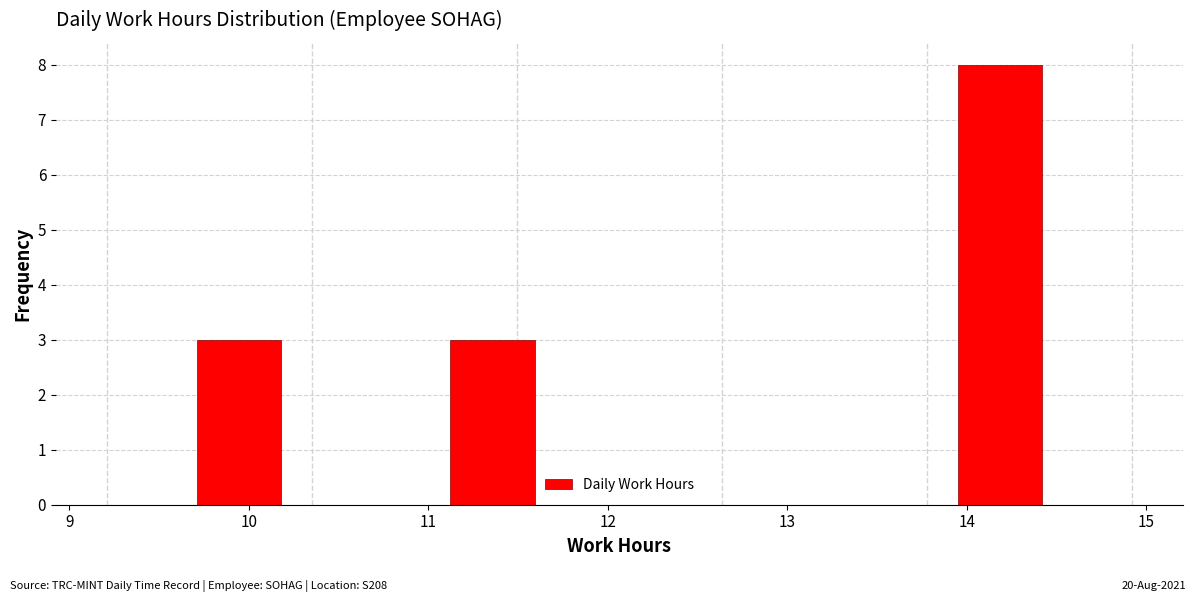

Reading left to right, transcribe this chart: for each bar, give the range it covers on the x-axis and its height. Neither the bar edges nor the heights are printed on the chart, so give them approximately, as read against the axes.

9.7 to 10.2: 3
10.2 to 10.7: 0
10.7 to 11.1: 0
11.1 to 11.6: 3
11.6 to 12.1: 0
12.1 to 12.5: 0
12.5 to 13.0: 0
13.0 to 13.5: 0
13.5 to 13.9: 0
13.9 to 14.4: 8